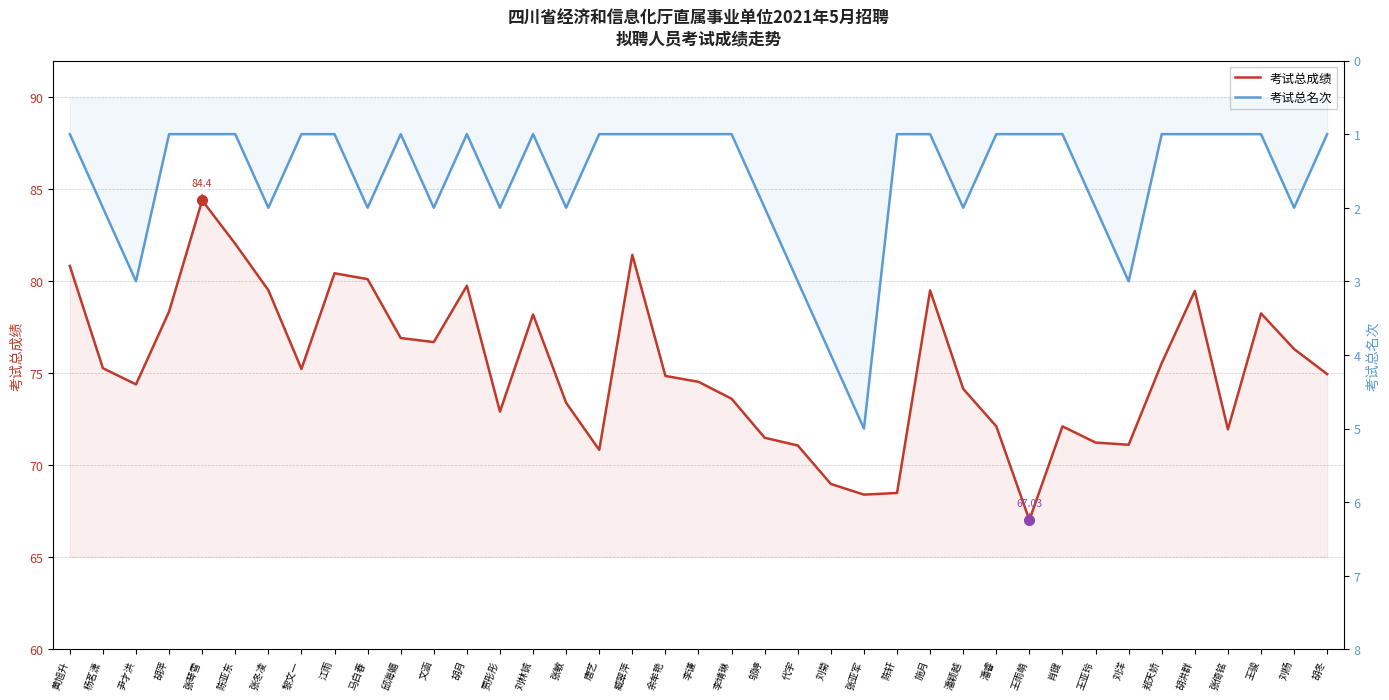

What position from the right is 王雨萌?

10